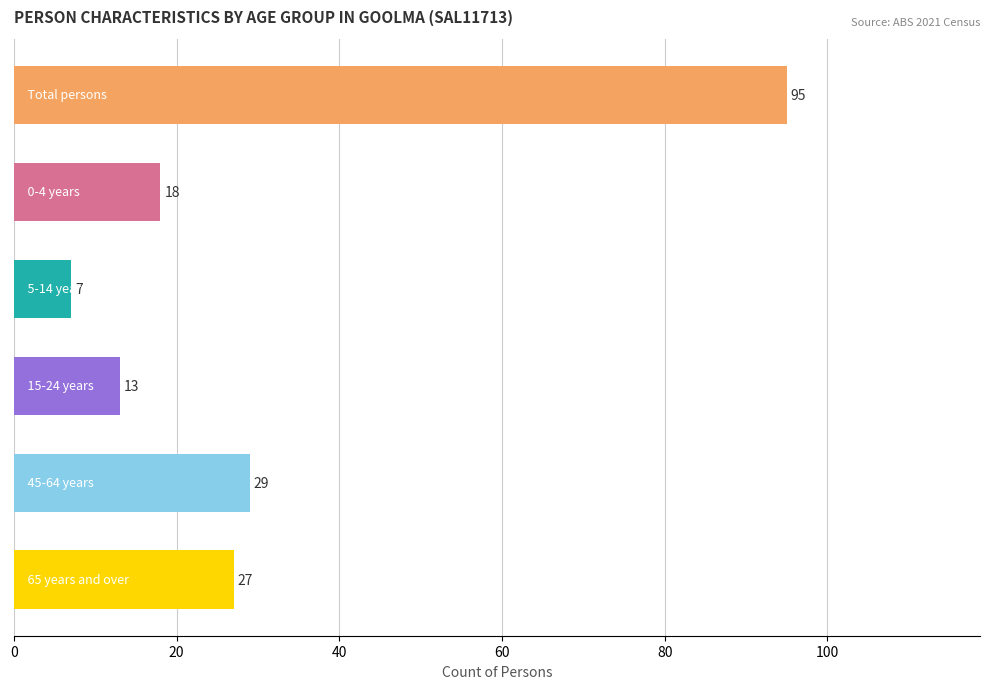

Reading top to bottom, extract all data points from this chart.

95	18	7	13	29	27